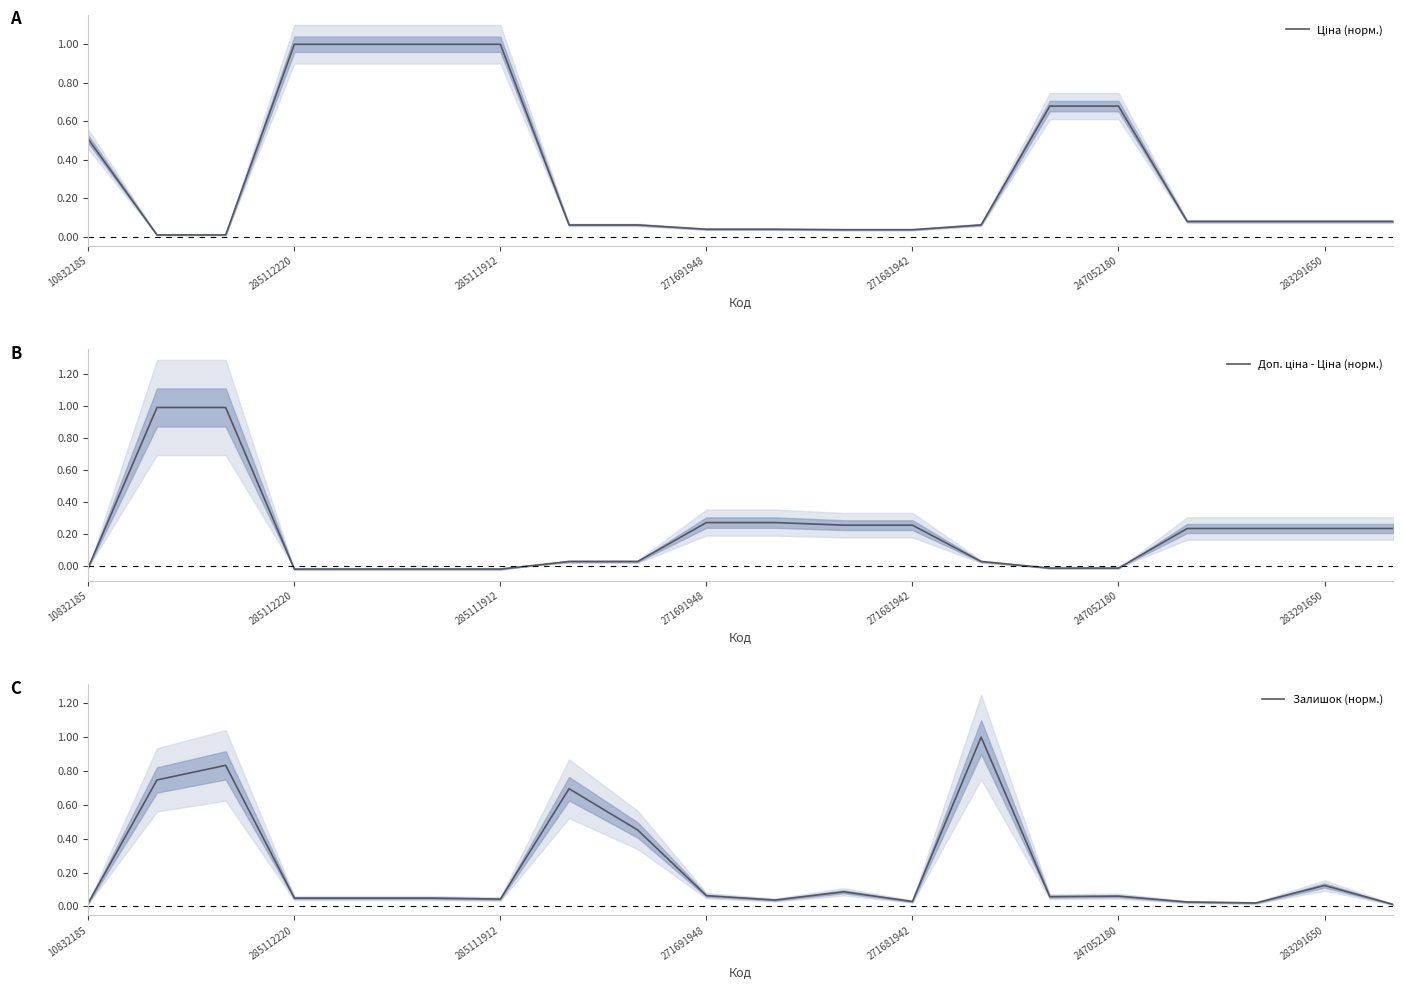

How many categories are shown in the chart?

20